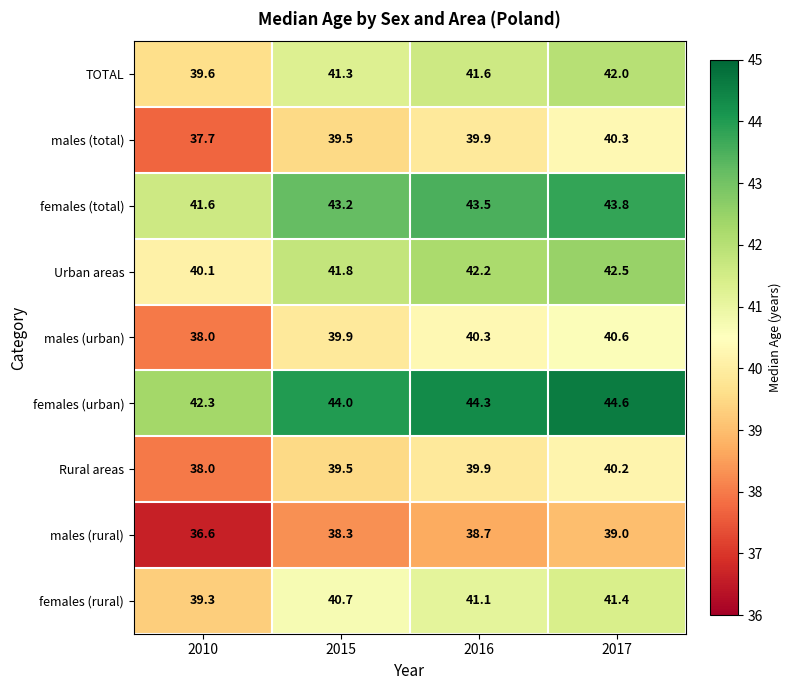

How many categories are shown in the chart?

4